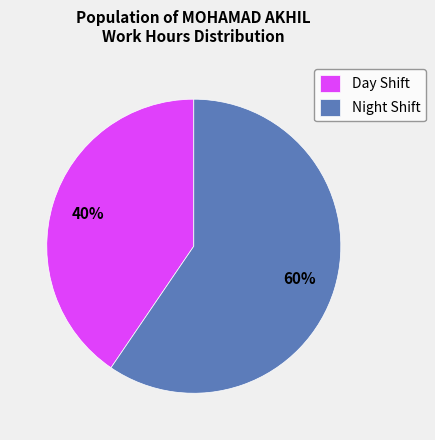

Which category has the smallest portion of the pie?

Day Shift